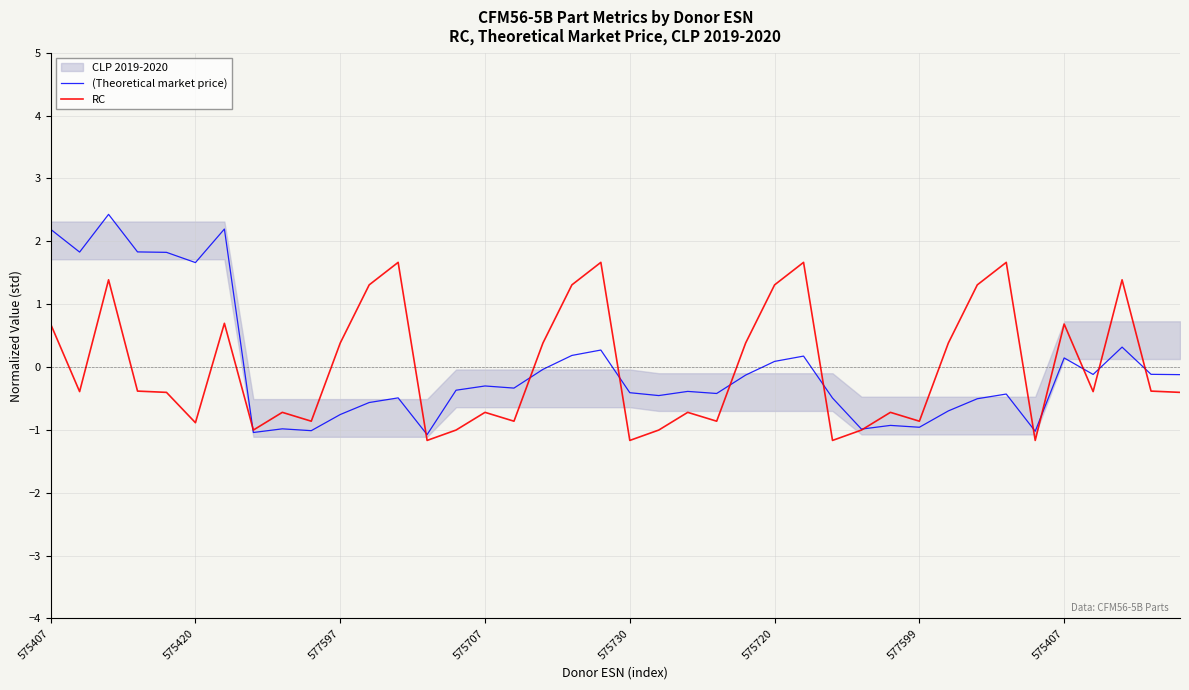

What is the approximate value of (Theoretical market price) at 13?

-1.1